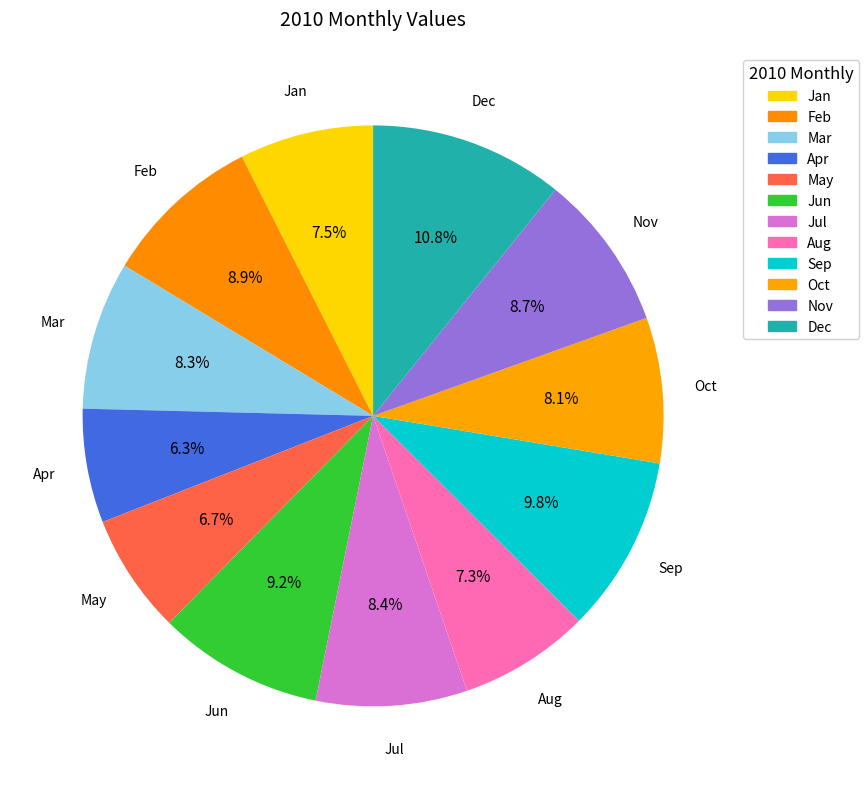

What percentage is the Apr slice, to the nearest percent?

6%